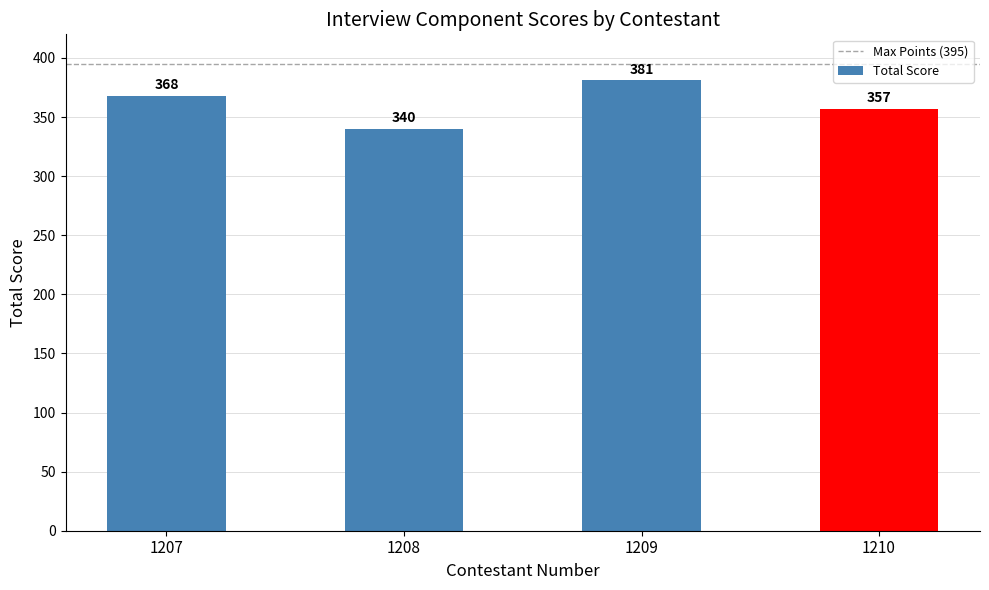

How many series are shown in this chart?

1